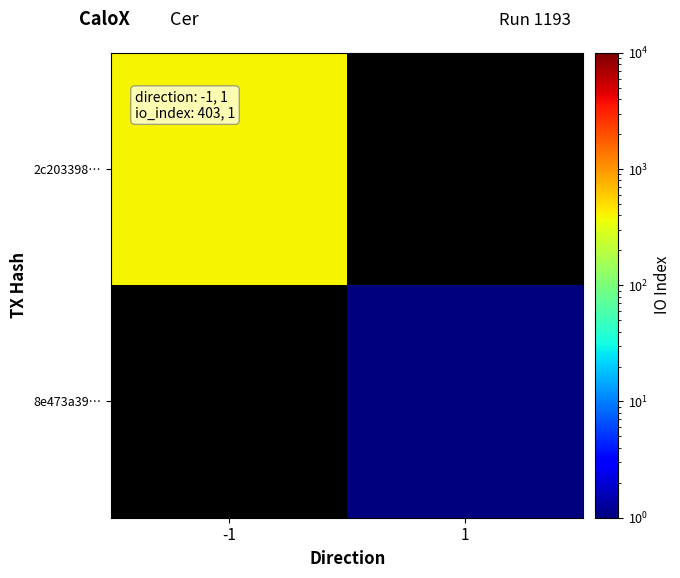

The value of 8e473a39… at 1 is 1.7. True or false?

False